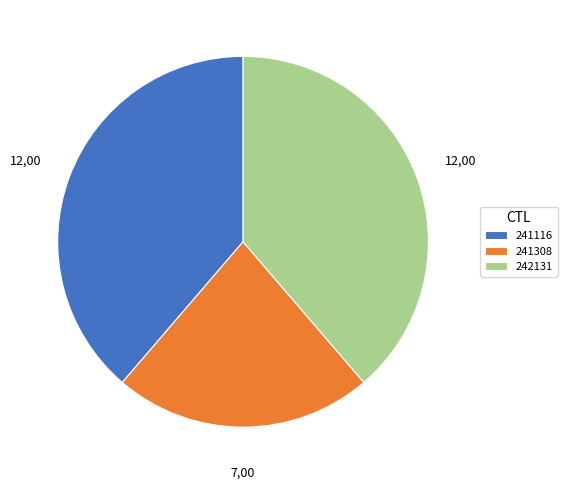

Is the sum of 241116 and 242131 greater than half?

Yes